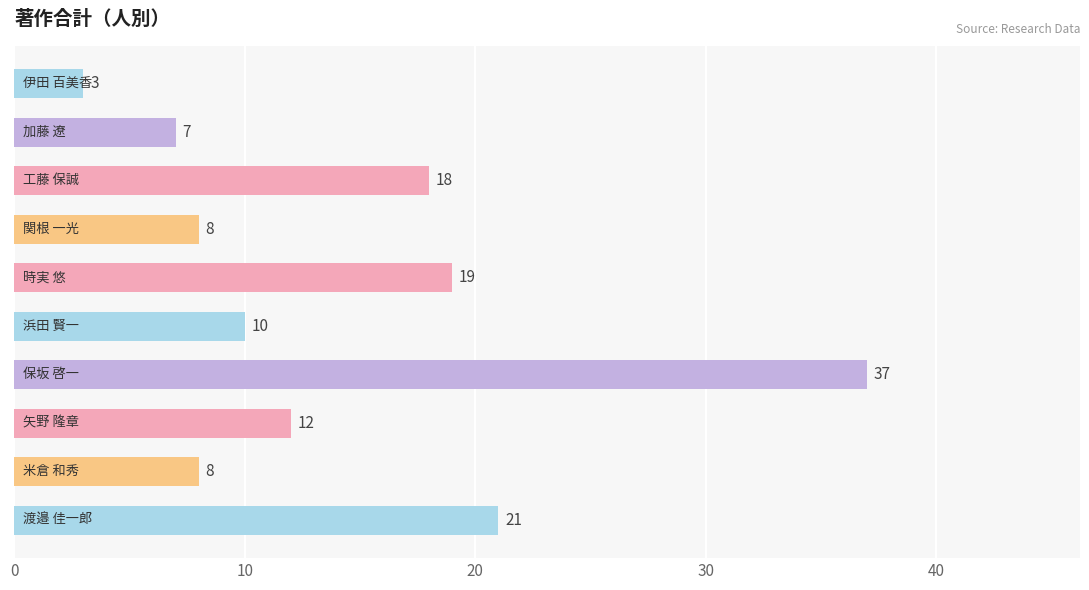

What is the greatest value displayed?

37